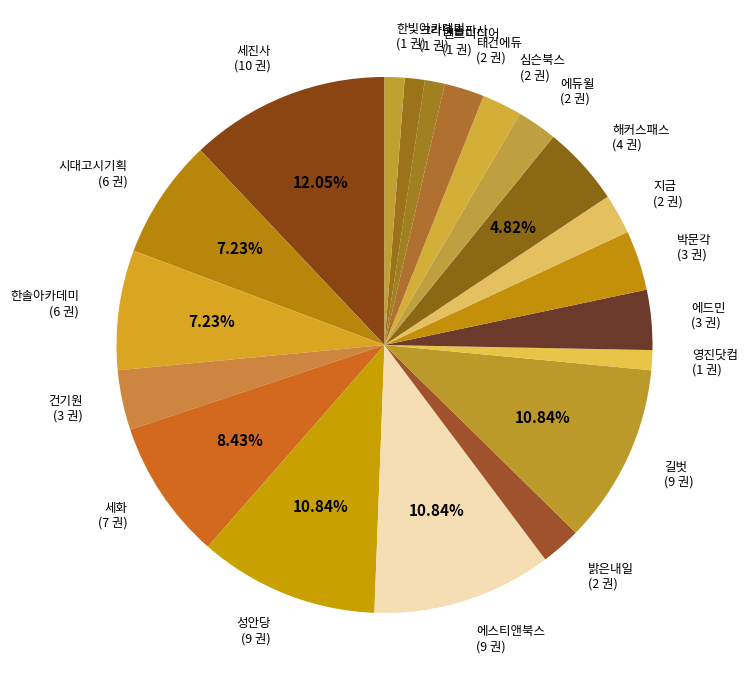

Combined, do 에스티앤북스 (9 권) and 길벗 (9 권) account for over 50%?

No